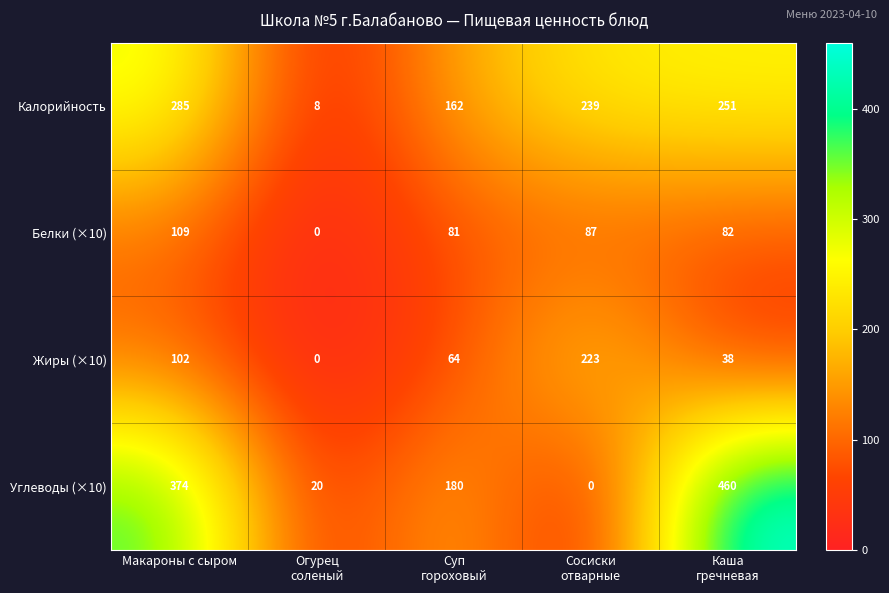

Which series has the largest total across all categories?

Углеводы (×10)